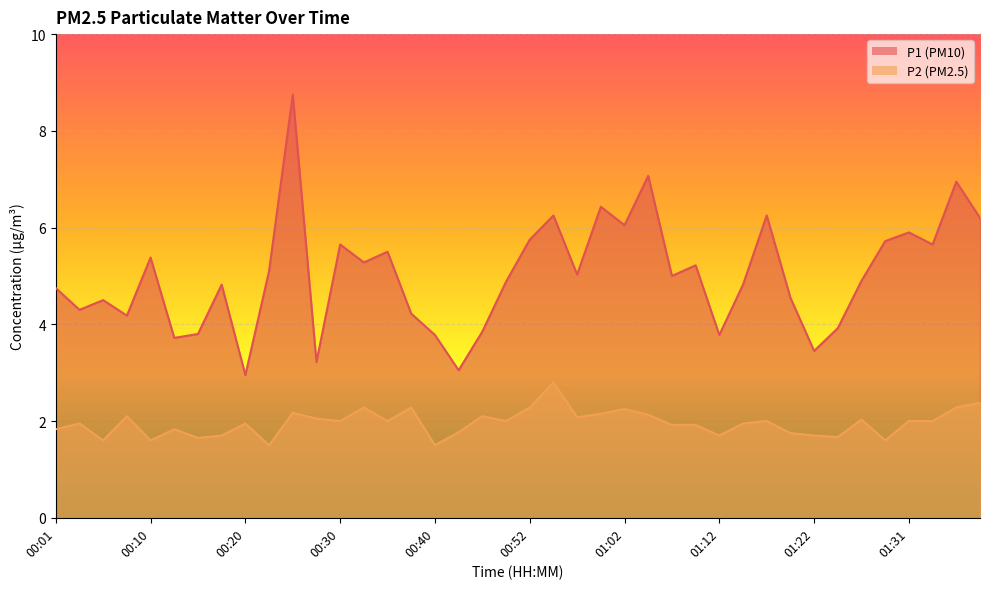

What is the minimum value for P2?

1.5